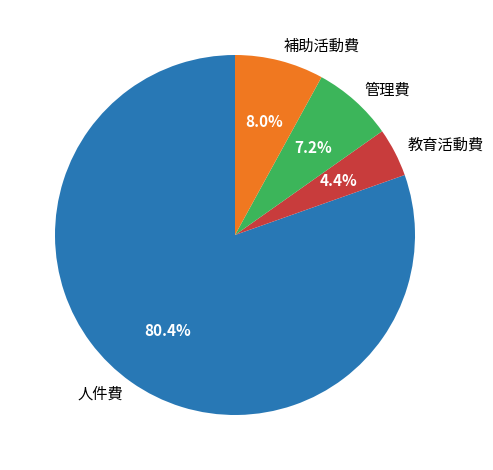

How many segments does this pie chart have?

4